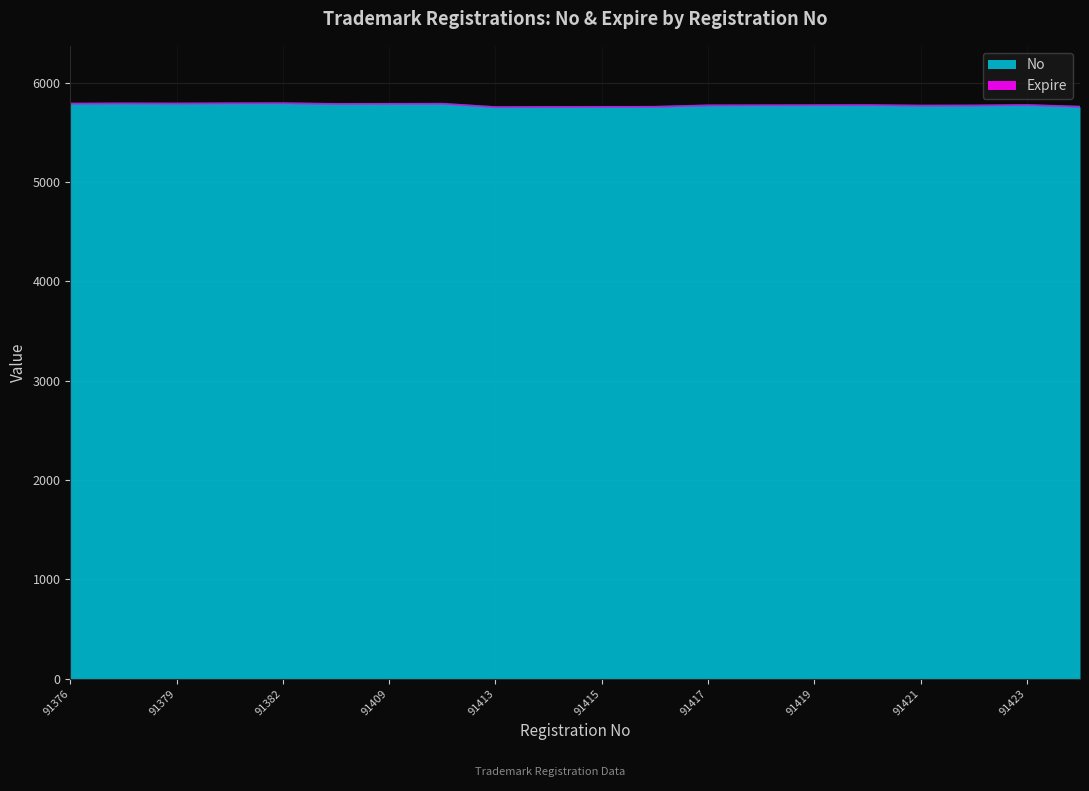

How many values are below 5771?

10